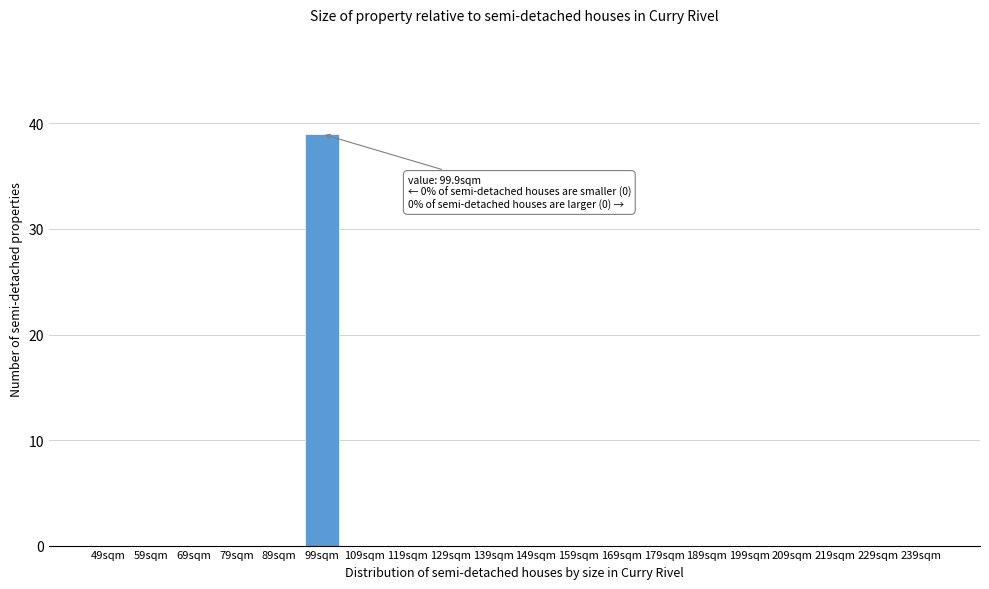

Reading right to left, list all the values displayed in this chart.

239sqm=0	229sqm=0	219sqm=0	209sqm=0	199sqm=0	189sqm=0	179sqm=0	169sqm=0	159sqm=0	149sqm=0	139sqm=0	129sqm=0	119sqm=0	109sqm=0	99sqm=39	89sqm=0	79sqm=0	69sqm=0	59sqm=0	49sqm=0